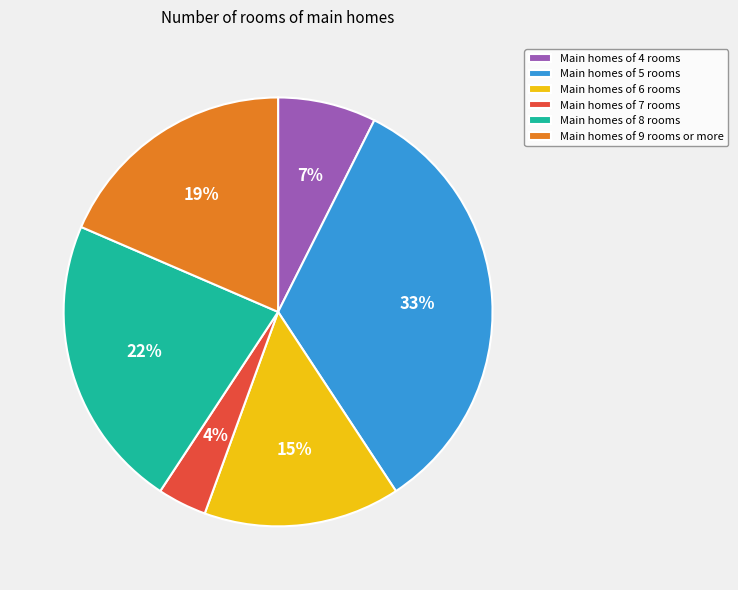

Is it true that Main homes of 9 rooms or more is 31% of the pie?

False